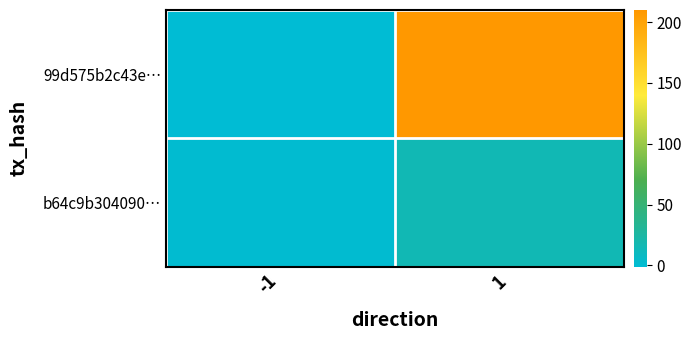

Which series has the widest spread of values?

99d575b2c43e…